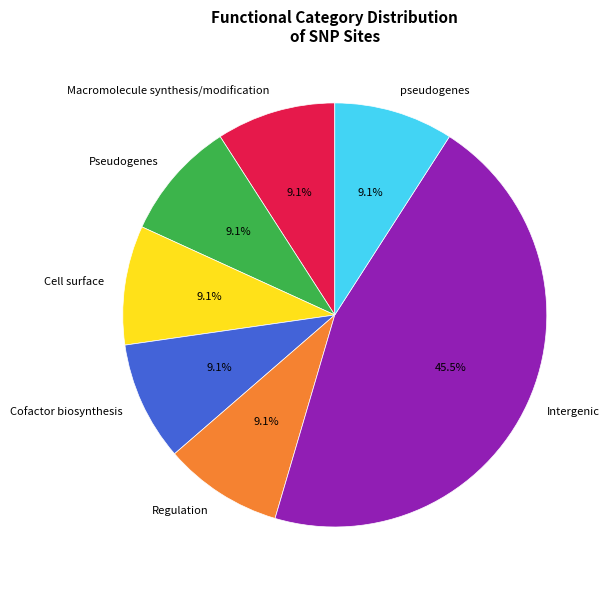

What portion of the pie excludes pseudogenes?

90.9%